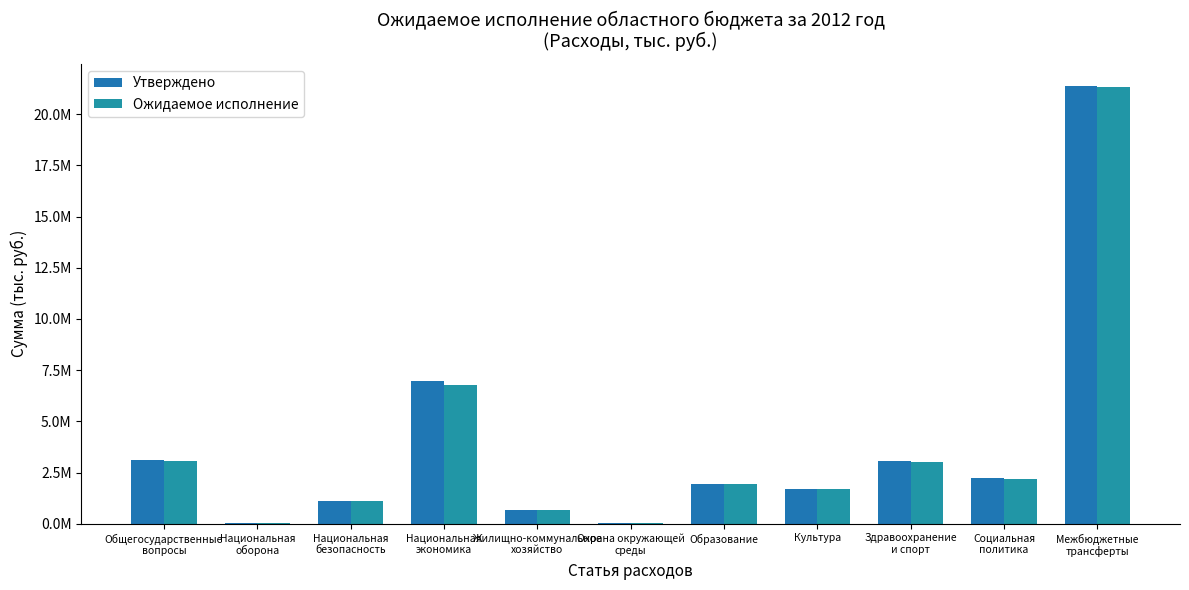

List the labels in order of Ожидаемое исполнение value, largest first.

Межбюджетные
трансферты, Национальная
экономика, Общегосударственные
вопросы, Здравоохранение
и спорт, Социальная
политика, Образование, Культура, Национальная
безопасность, Жилищно-коммунальное
хозяйство, Охрана окружающей
среды, Национальная
оборона